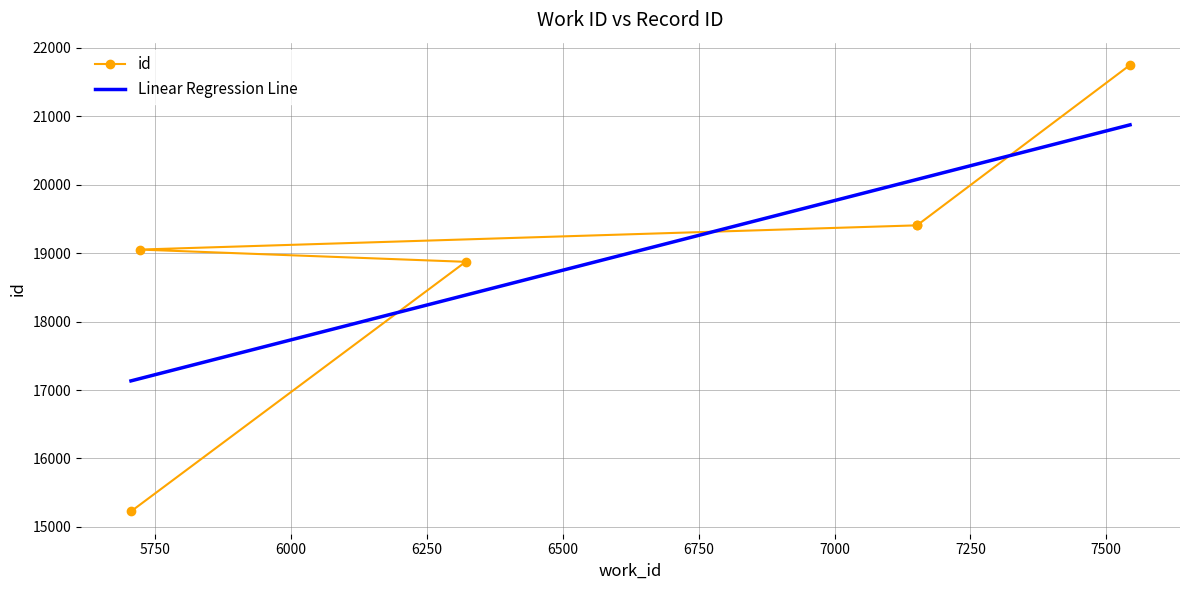

True or false: the data shows 29358 at 7152.

False